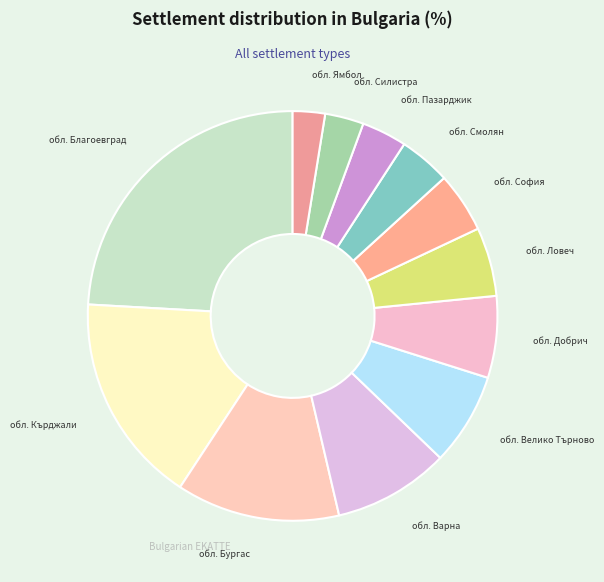

Is the sum of обл. Благоевград and обл. Кърджали greater than half?

No